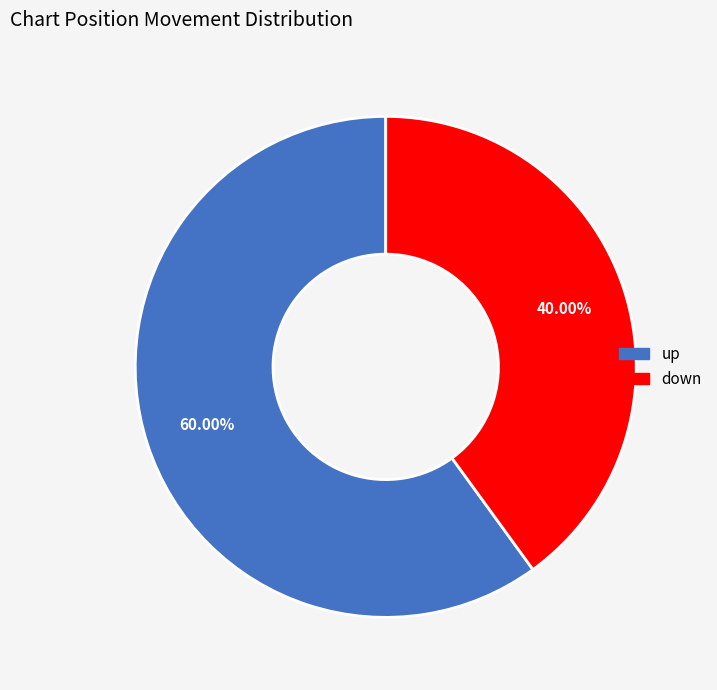

Is up the majority of the pie?

Yes